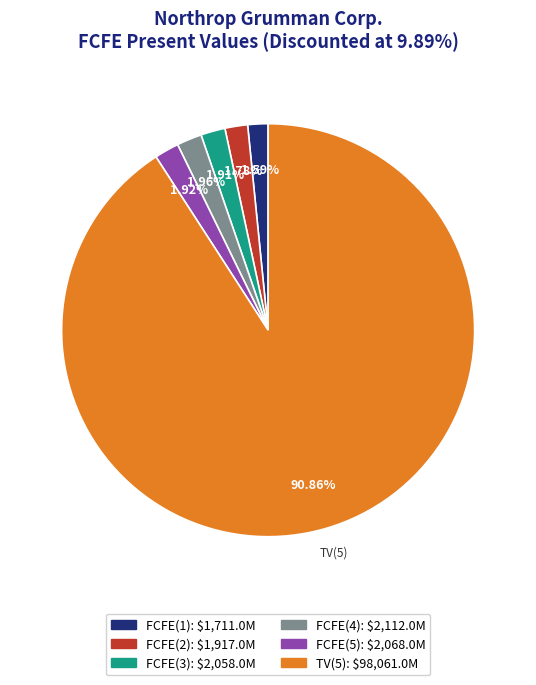

To the nearest percent, what is the difference between the largest and smallest slice percentages?

89%